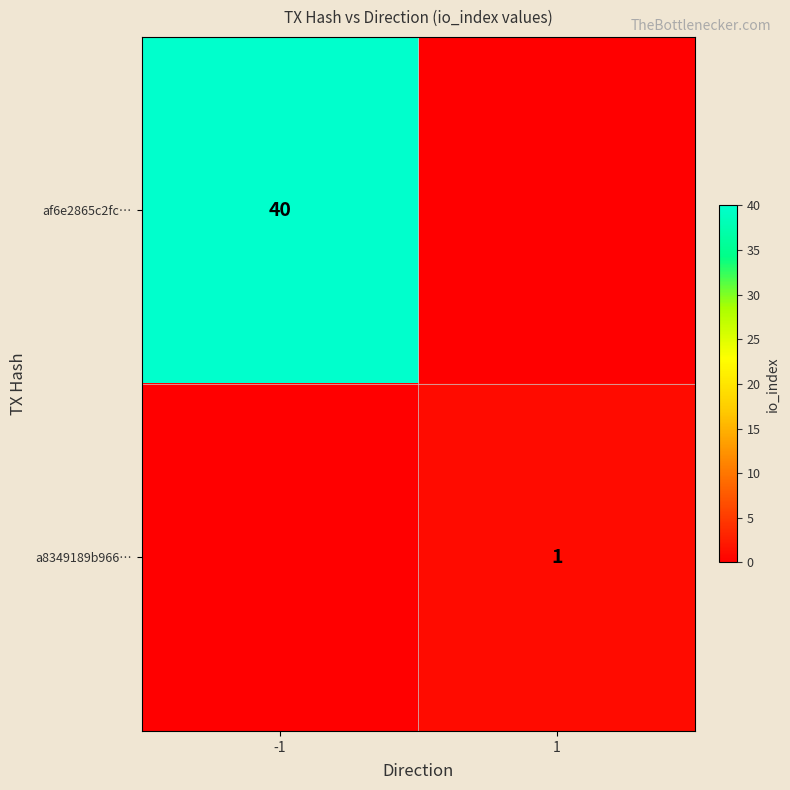

How many data points does each series have?

2